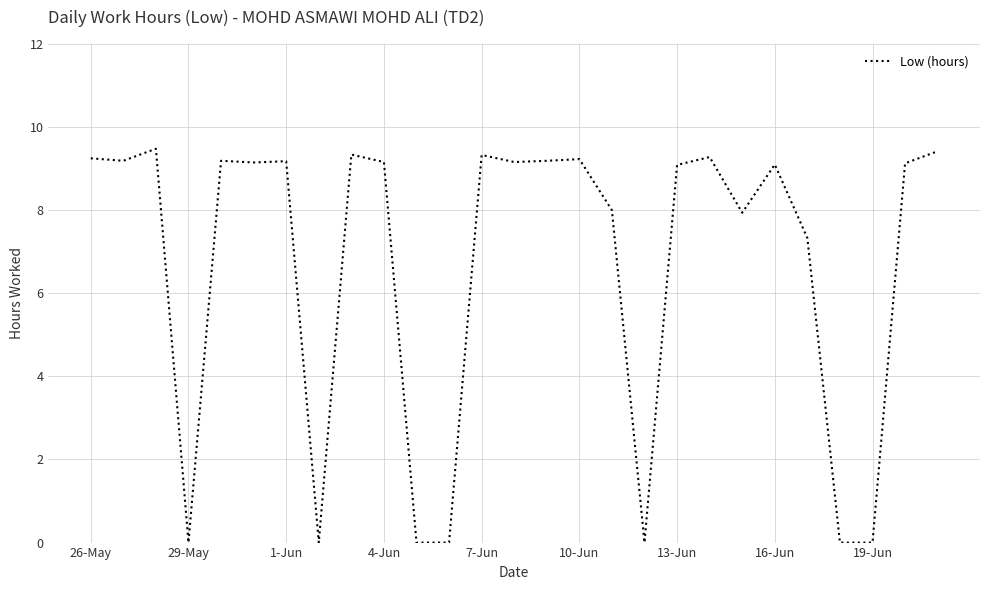

What is the difference between the maximum and minimum values?

9.5